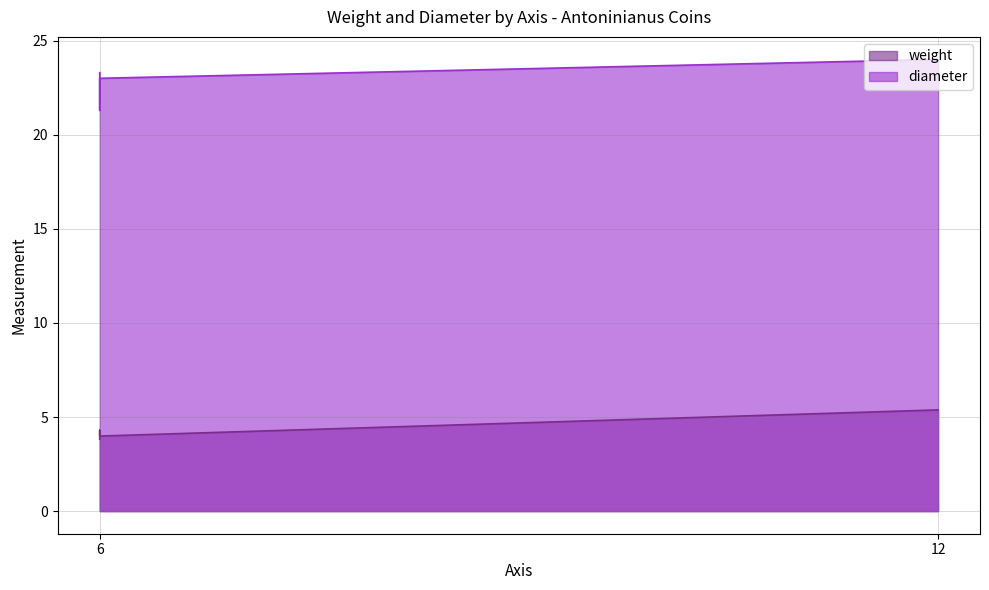

True or false: weight and diameter intersect in this chart.

False